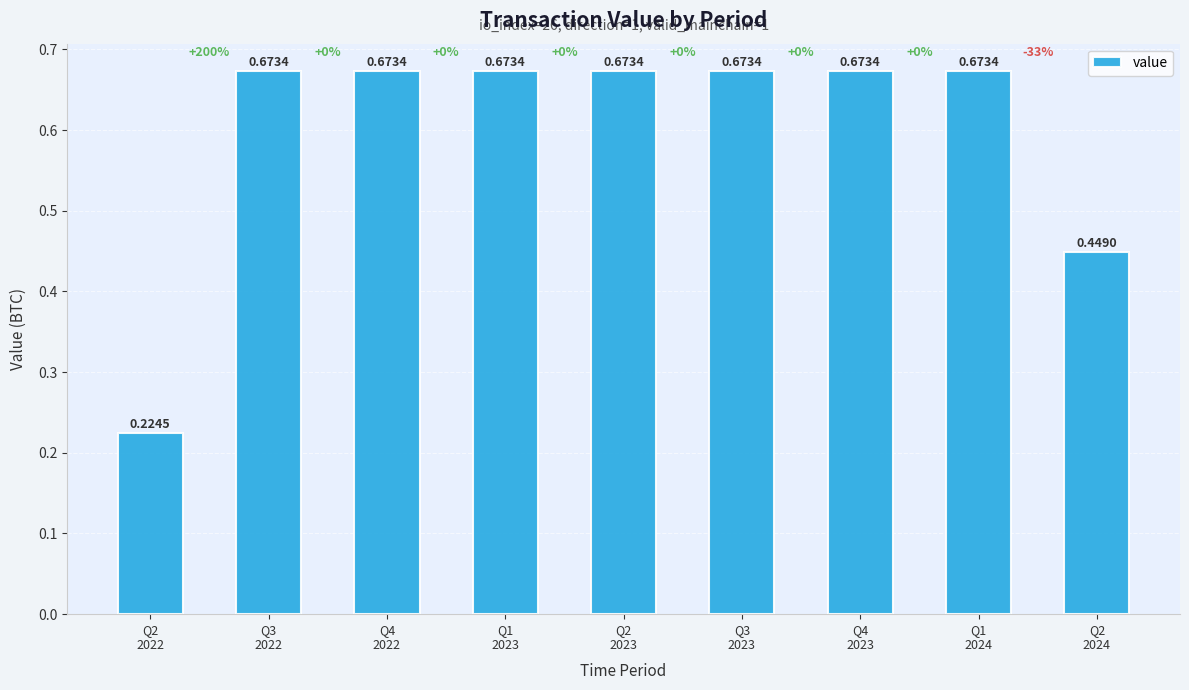

What is the average value?

0.6